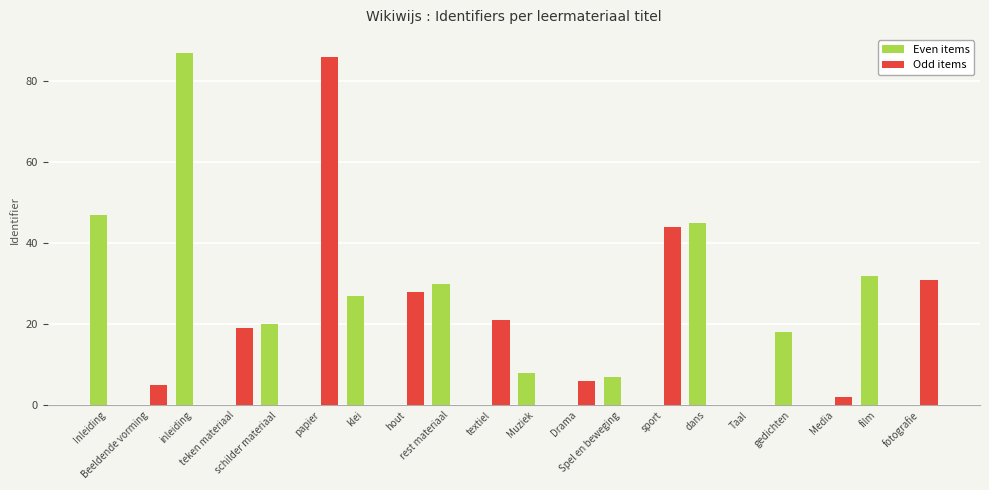

What is the maximum value shown in the chart?

87